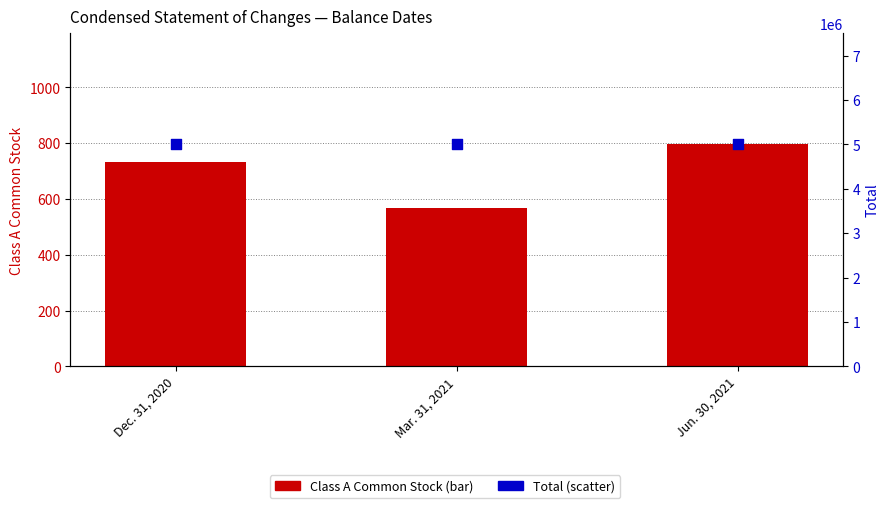

Which series contains the lowest Y value?

Class A Common Stock